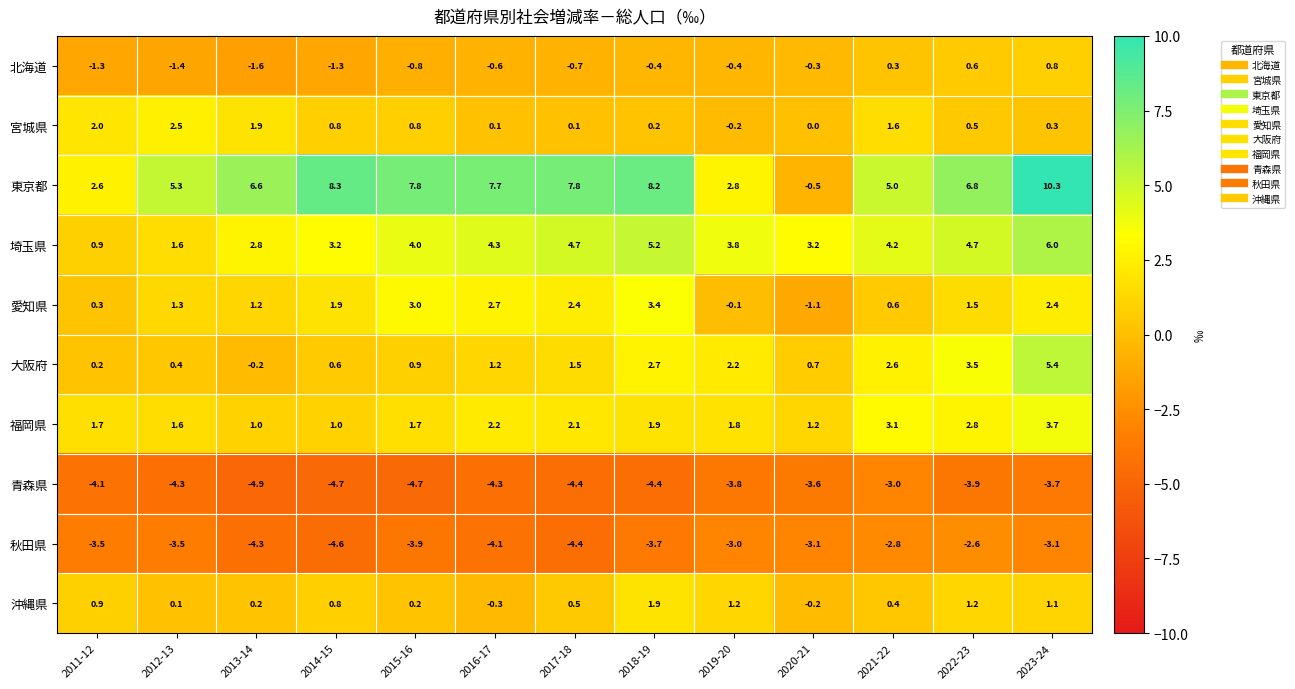

At which category is the sum across all series the highest?

2023-24